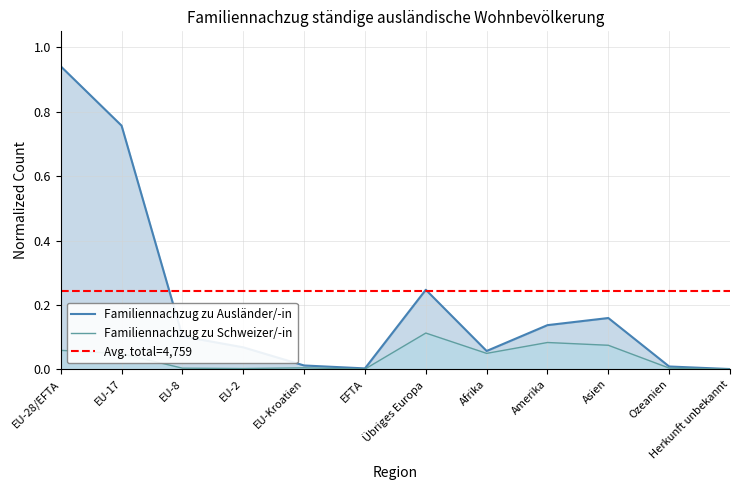

How many categories are shown in the chart?

12